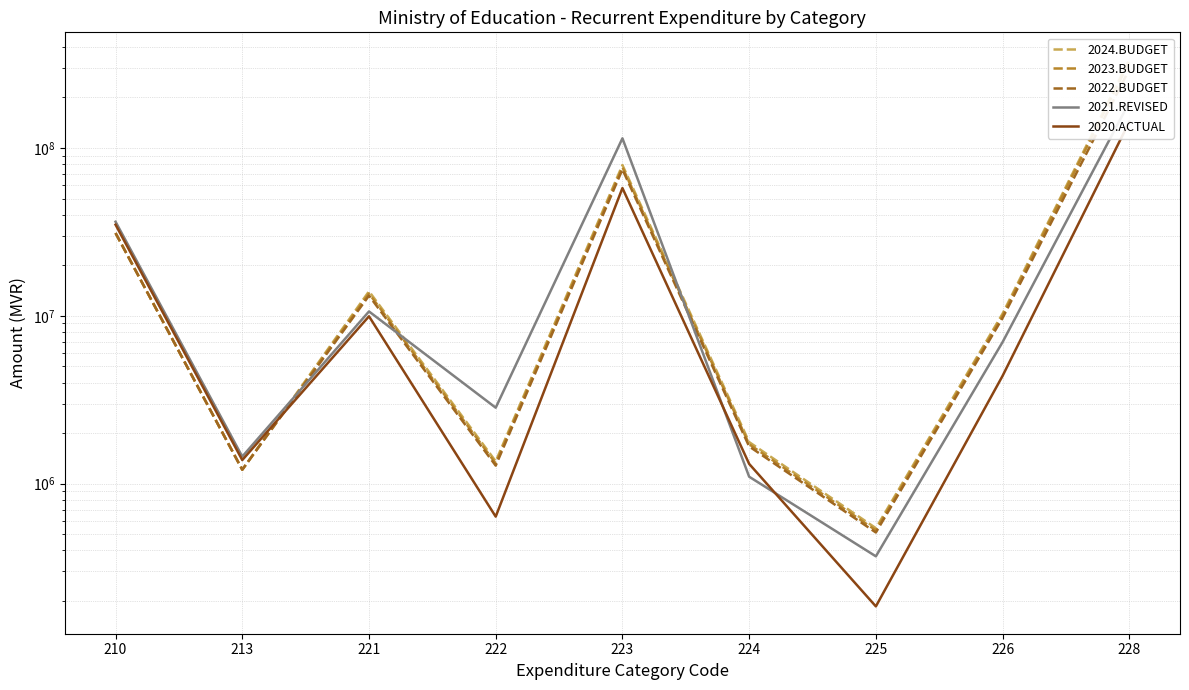

The value of 2023.BUDGET at 213 is 1210172. True or false?

True